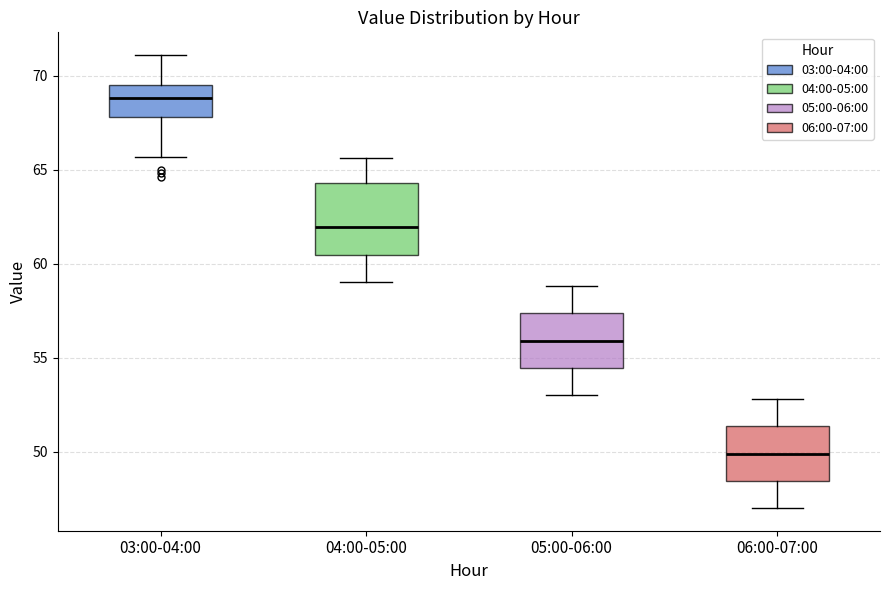

Reading left to right, transcribe this box plot: for each box, give where its median line is, the range the box spans, and where its two whiskers end, as read against the y-axis. The values are not printed on the chart, so give them approximately, as read against the axis.

03:00-04:00: median 69.0, box 68.0 to 69.5, whiskers 65.5 to 71.0
04:00-05:00: median 62.0, box 60.5 to 64.5, whiskers 59.0 to 65.5
05:00-06:00: median 56.0, box 54.5 to 57.5, whiskers 53.0 to 59.0
06:00-07:00: median 50.0, box 48.5 to 51.5, whiskers 47.0 to 53.0